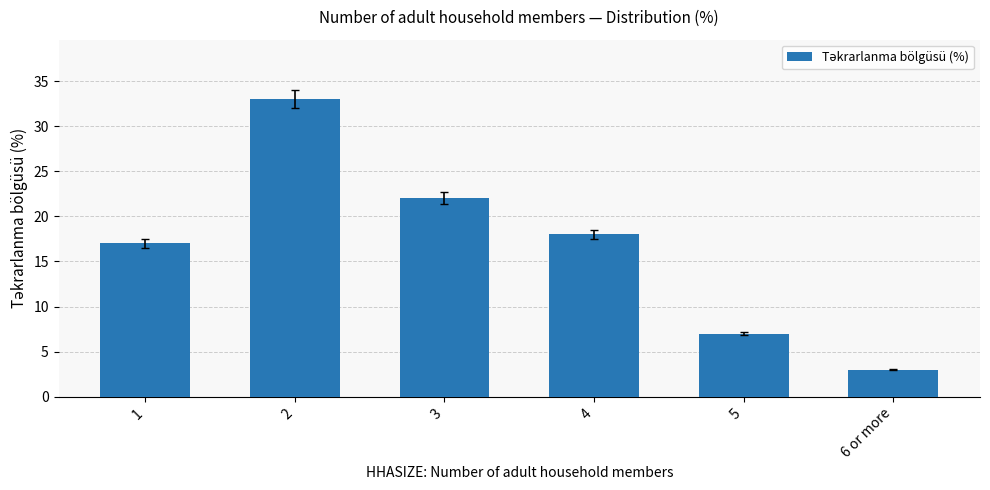

List the labels in order of value, largest first.

2, 3, 4, 1, 5, 6 or more